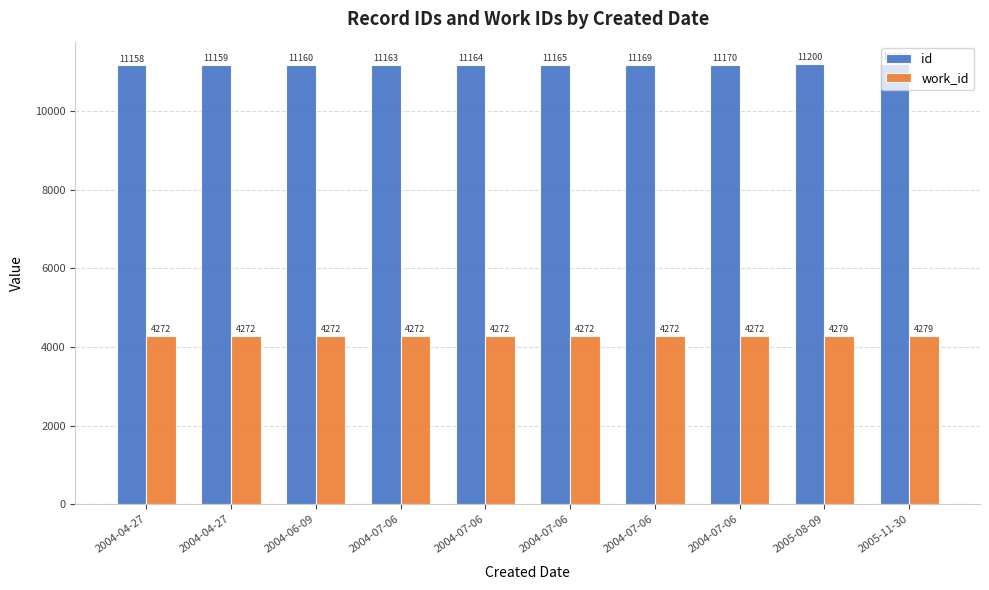

How many values in the id series are below 11165?

5